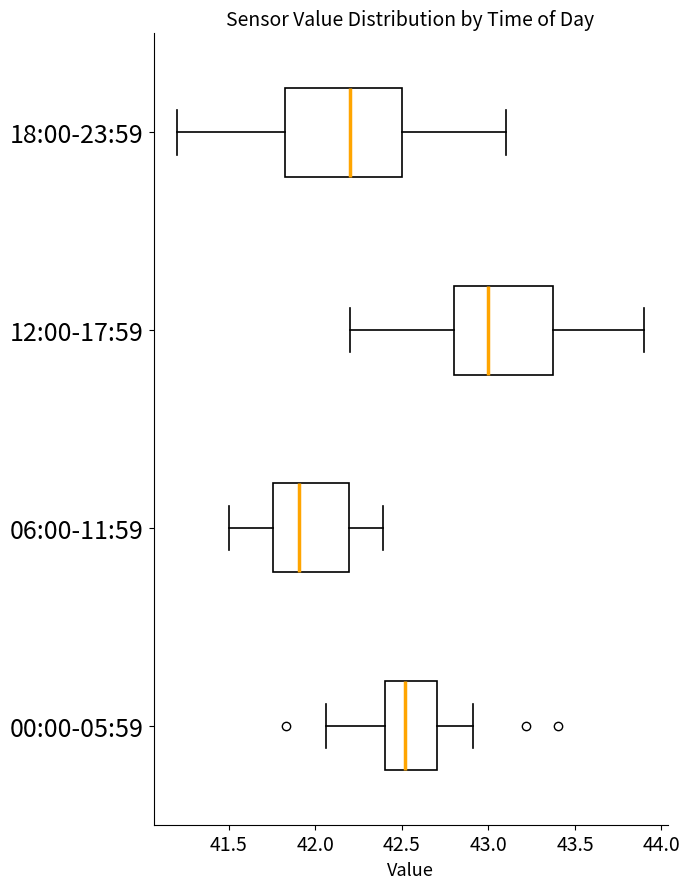

Which box is the widest, from its left edge to its right edge?

18:00-23:59